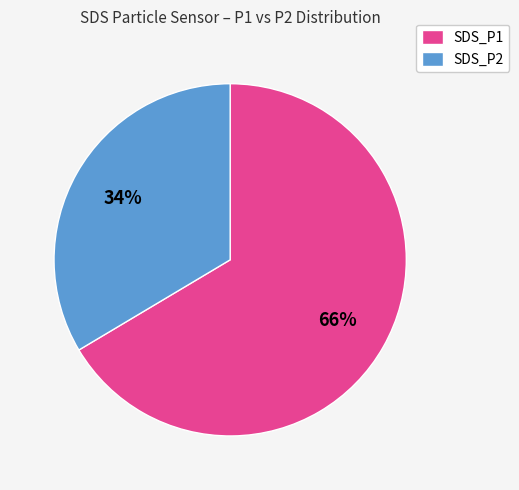

Which slice is the smallest?

SDS_P2